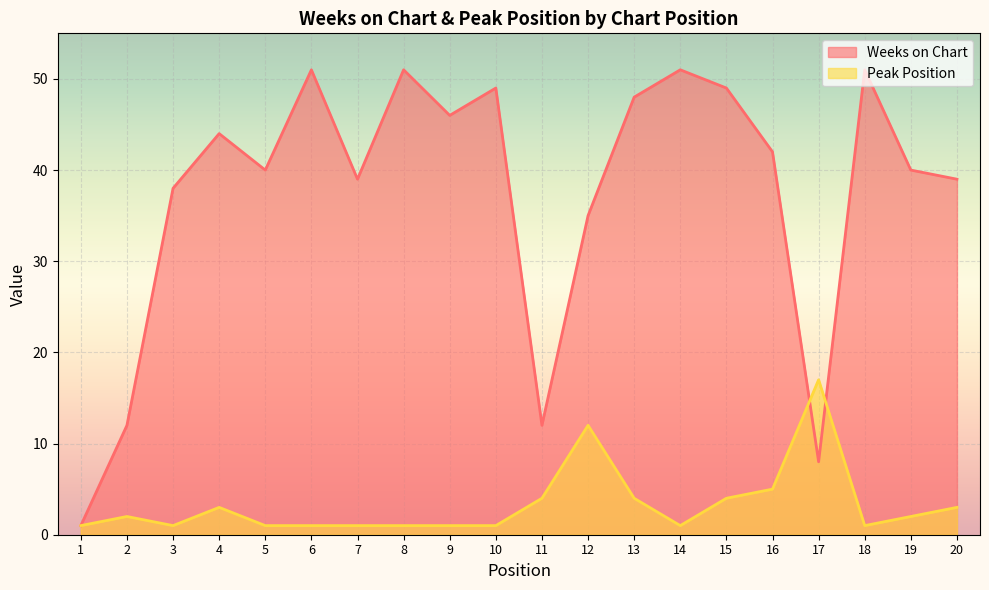

What is the maximum value shown in the chart?

51